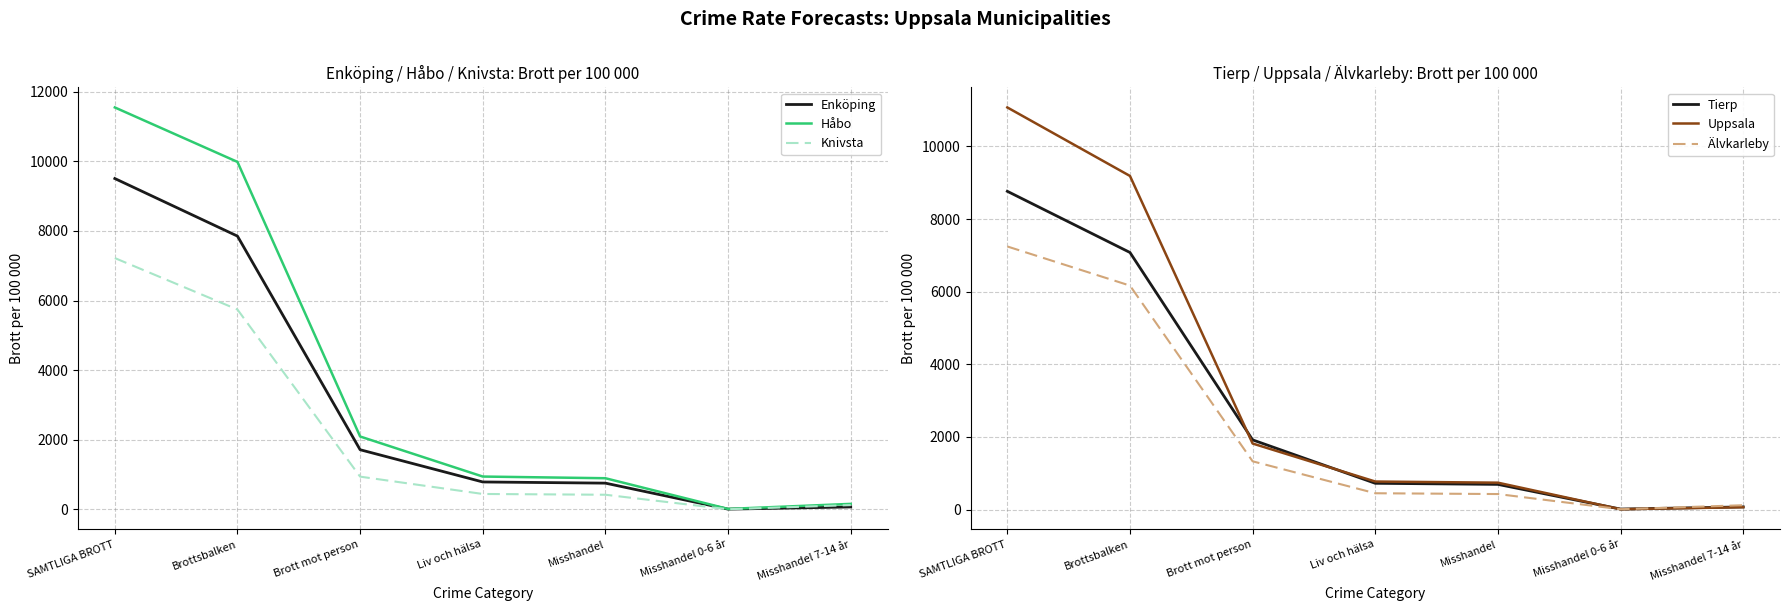

What is the label of the 4th point from the left?

Liv och hälsa